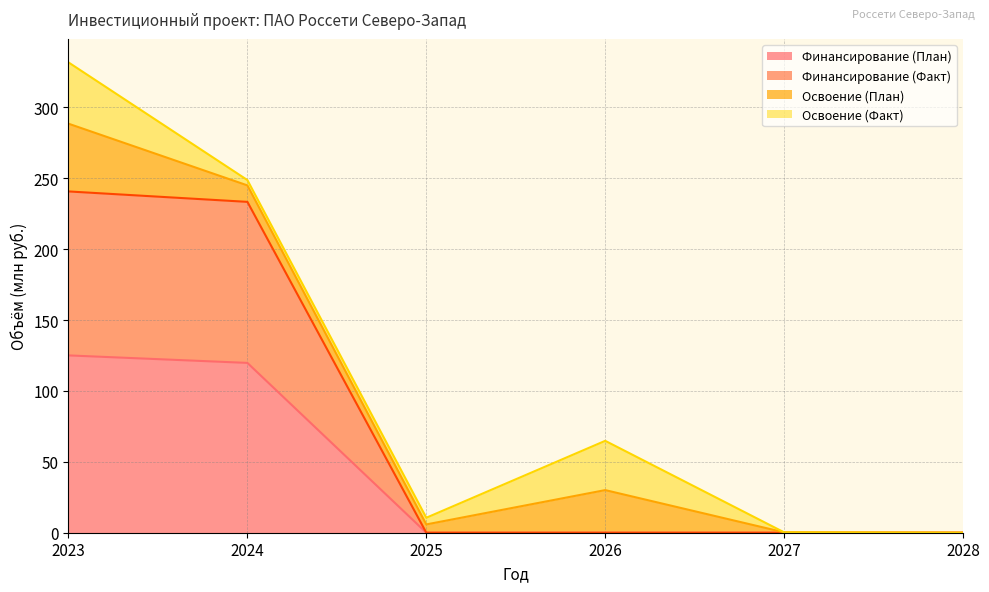

True or false: Финансирование (План) has a value of 125.1 at 2023.

True